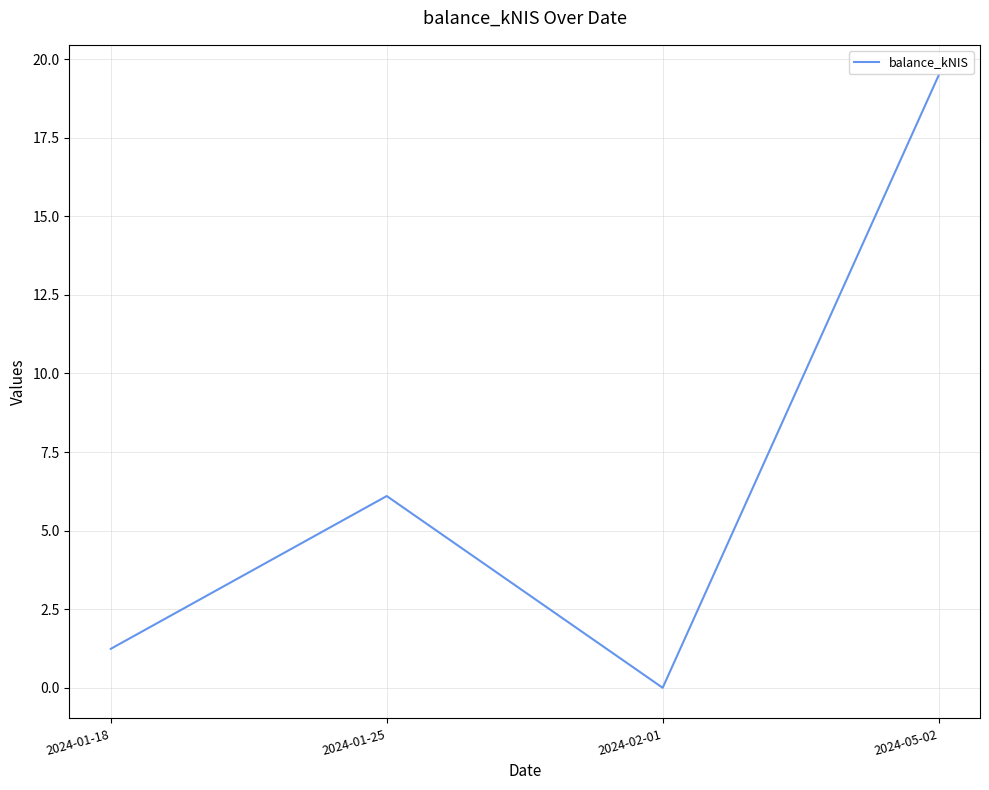

Reading right to left, what are all the values shown in this chart?

19.5	0.0	6.1	1.2